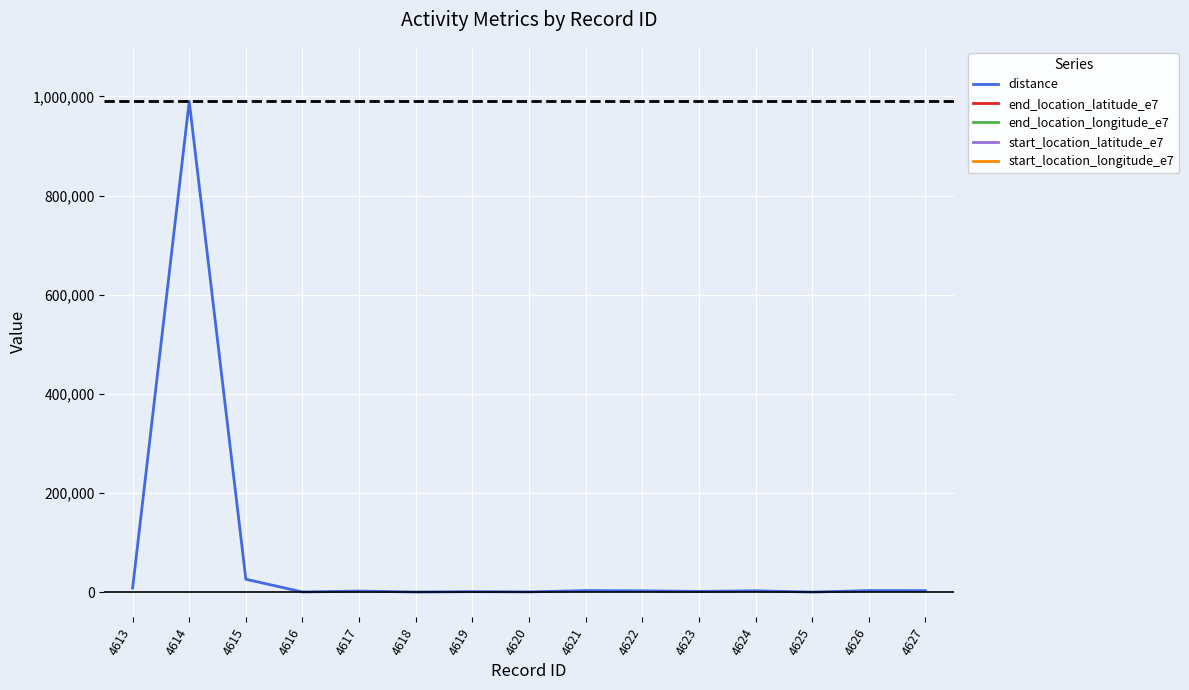

True or false: end_location_longitude_e7 has a value of 77315714 at 4627.

False